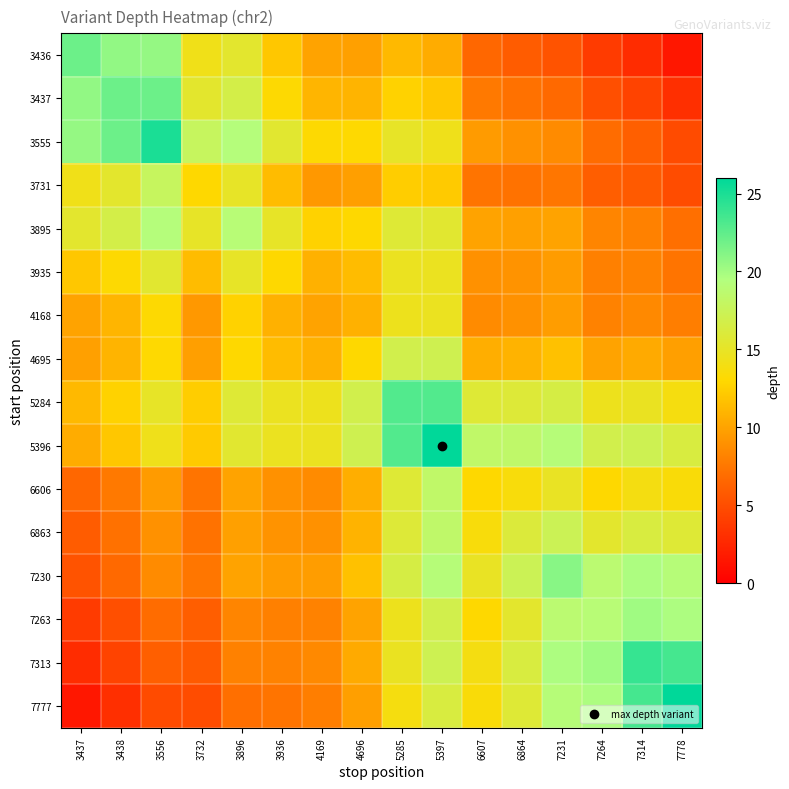

Rank the series at 3896 from lowest to highest value.

7777, 7313, 7263, 6863, 6606, 7230, 4168, 4695, 3731, 3935, 3436, 5396, 5284, 3437, 3895, 3555